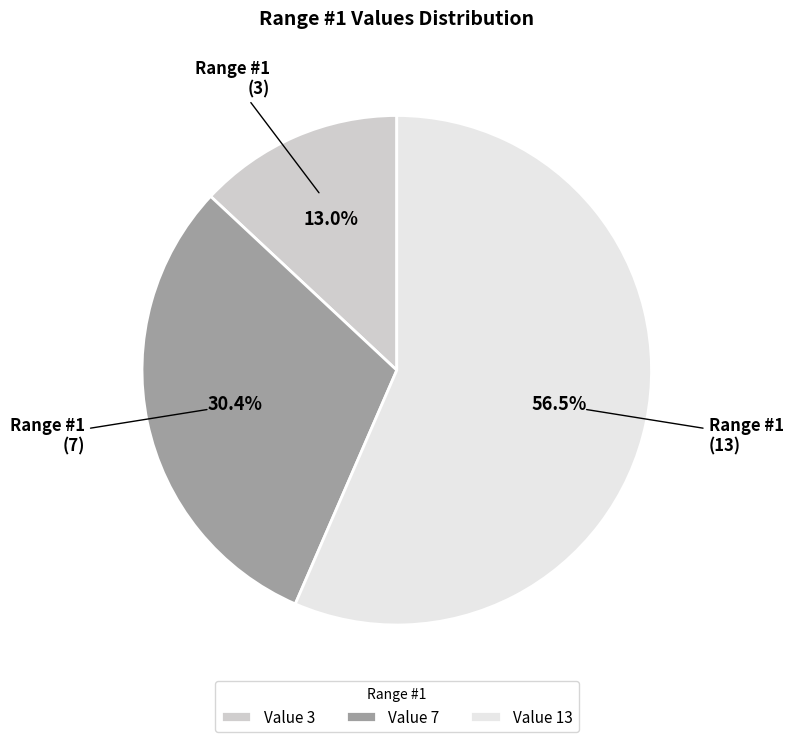

Does Value 3 account for over 50% of the chart?

No